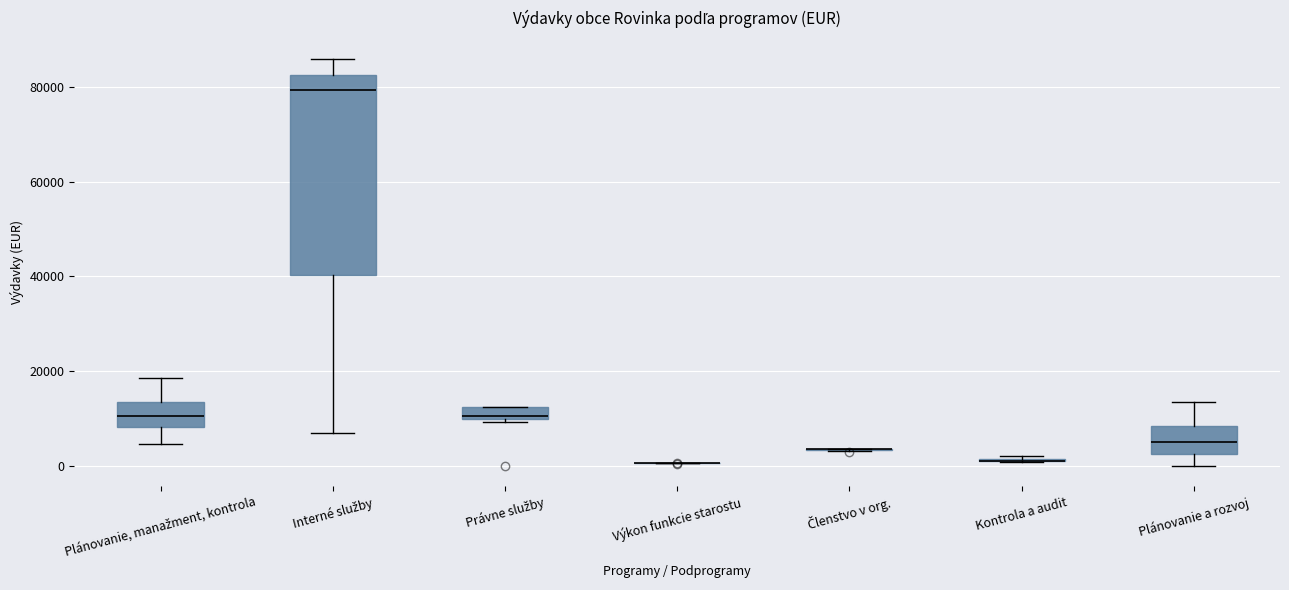

Comparing the boxes themselves (not the whiskers), which one is the tallest?

Interné služby